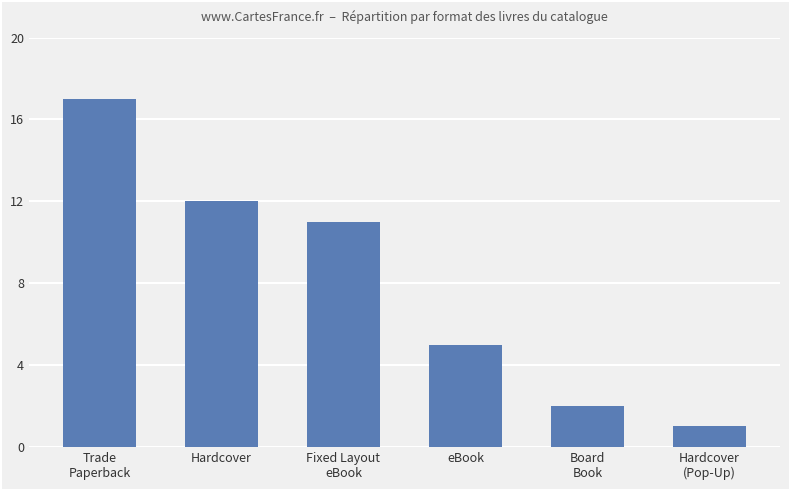

What is the ratio of the value at Fixed Layout
eBook to the value at Trade
Paperback?

0.6